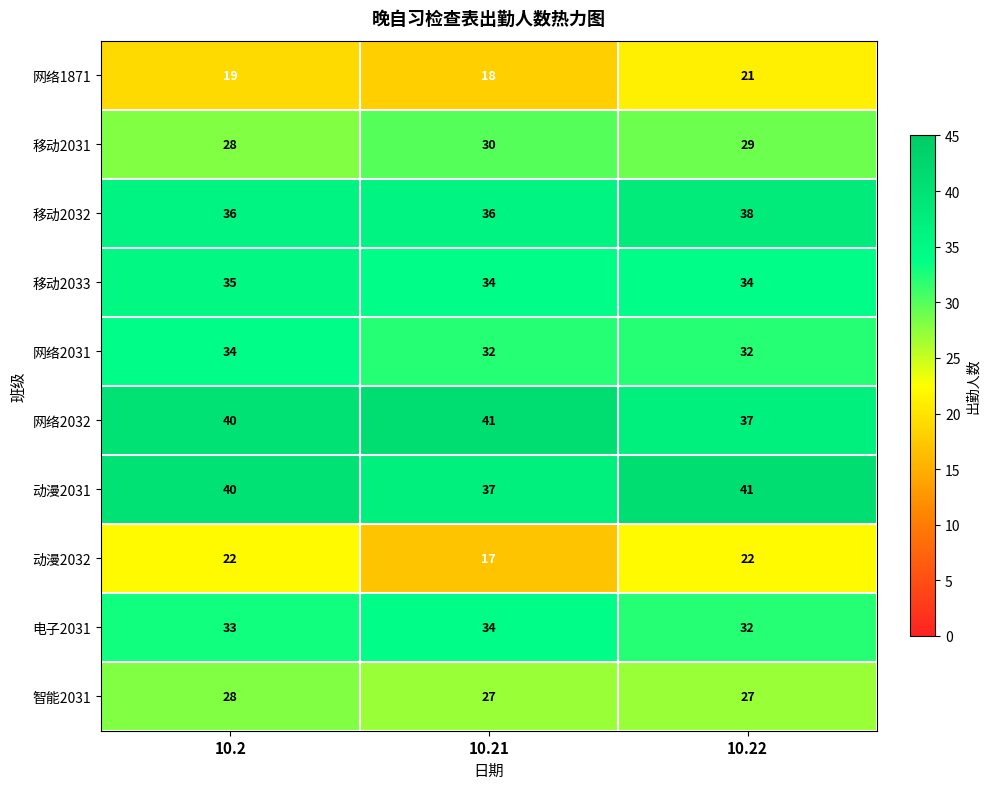

What is the difference between the maximum and minimum values in the 动漫2031 series?

4